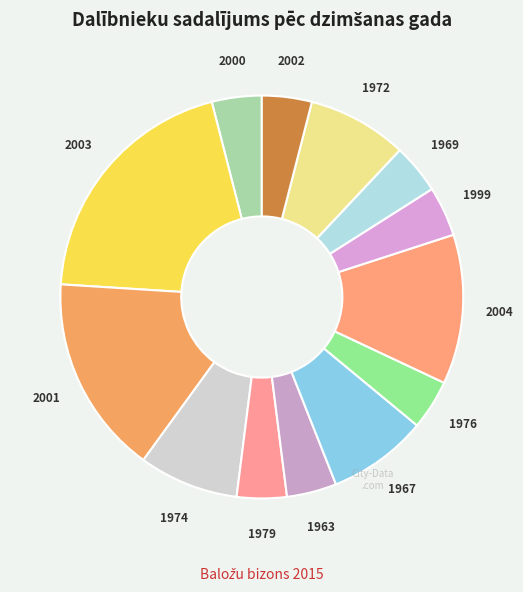

Approximately how many times larger is the value at 1974 compared to 1963?

2.0